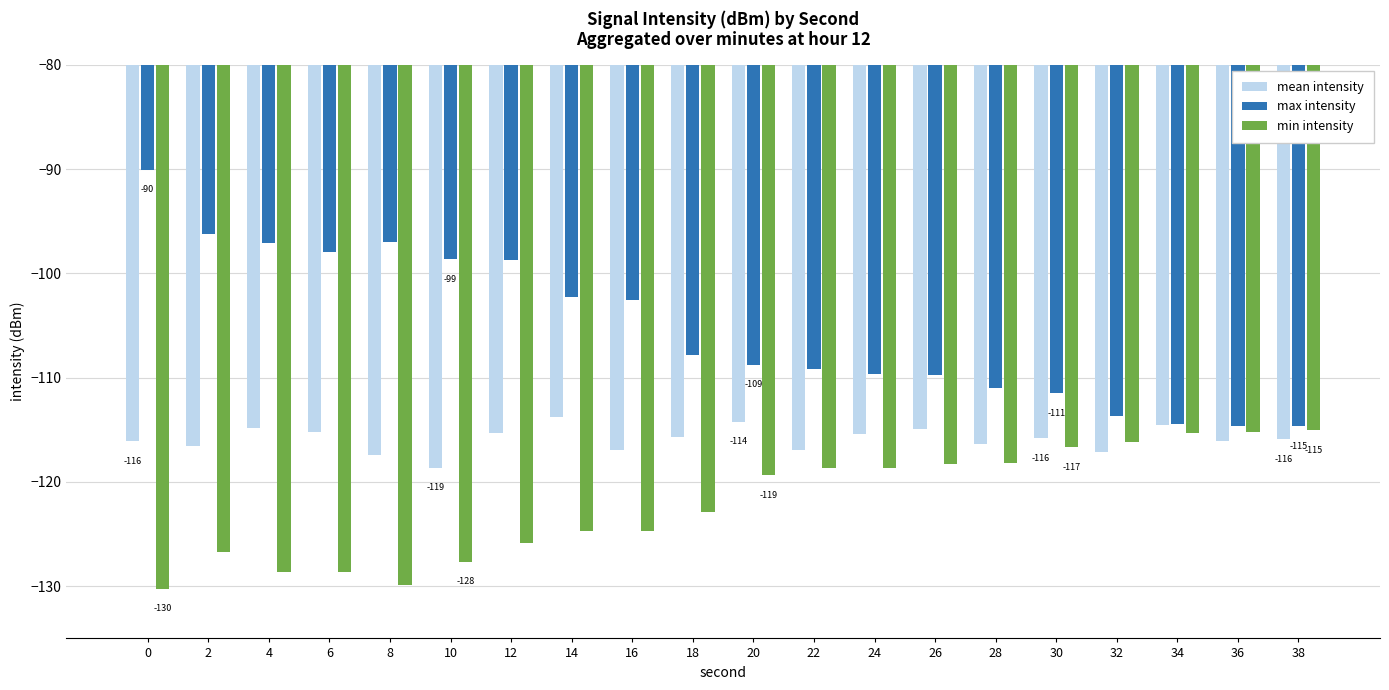

Where is min intensity nearest to the value -122?

18